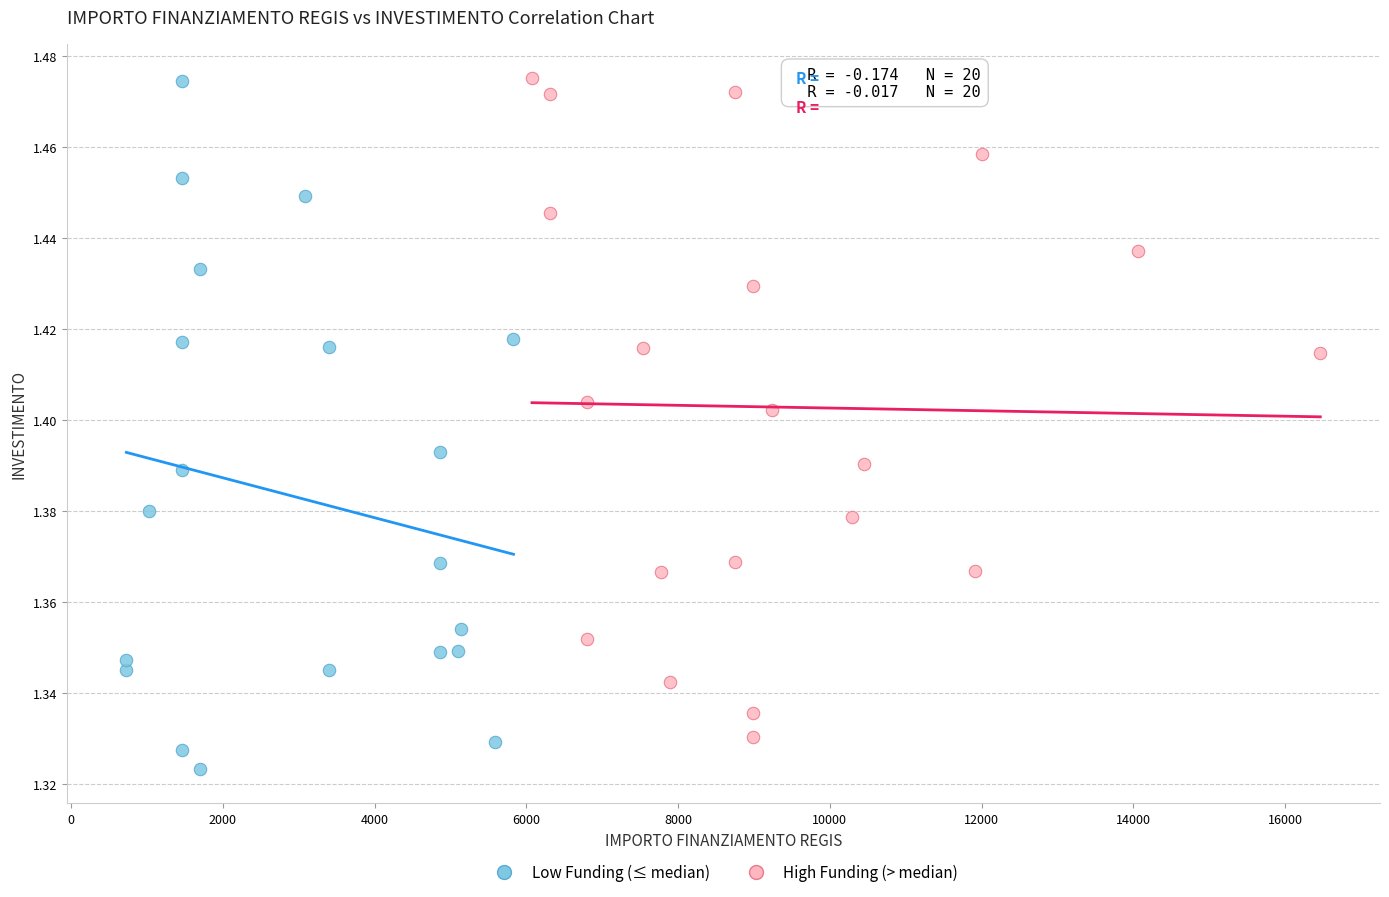

Which series contains the lowest Y value?

Low Funding (≤ median)